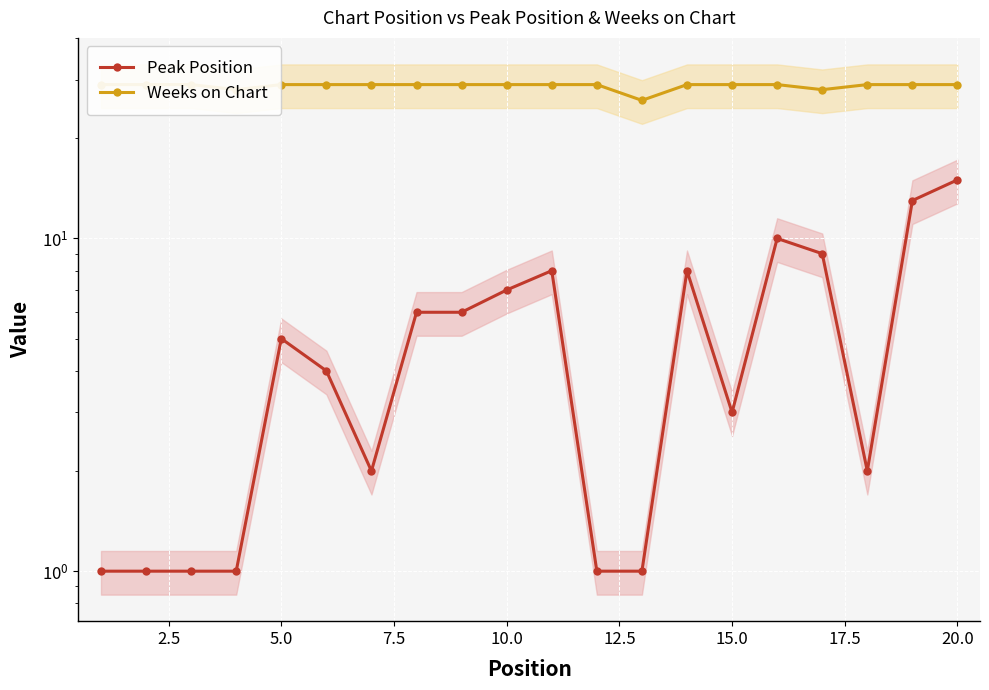

What is the lowest value of the Weeks on Chart series?

26